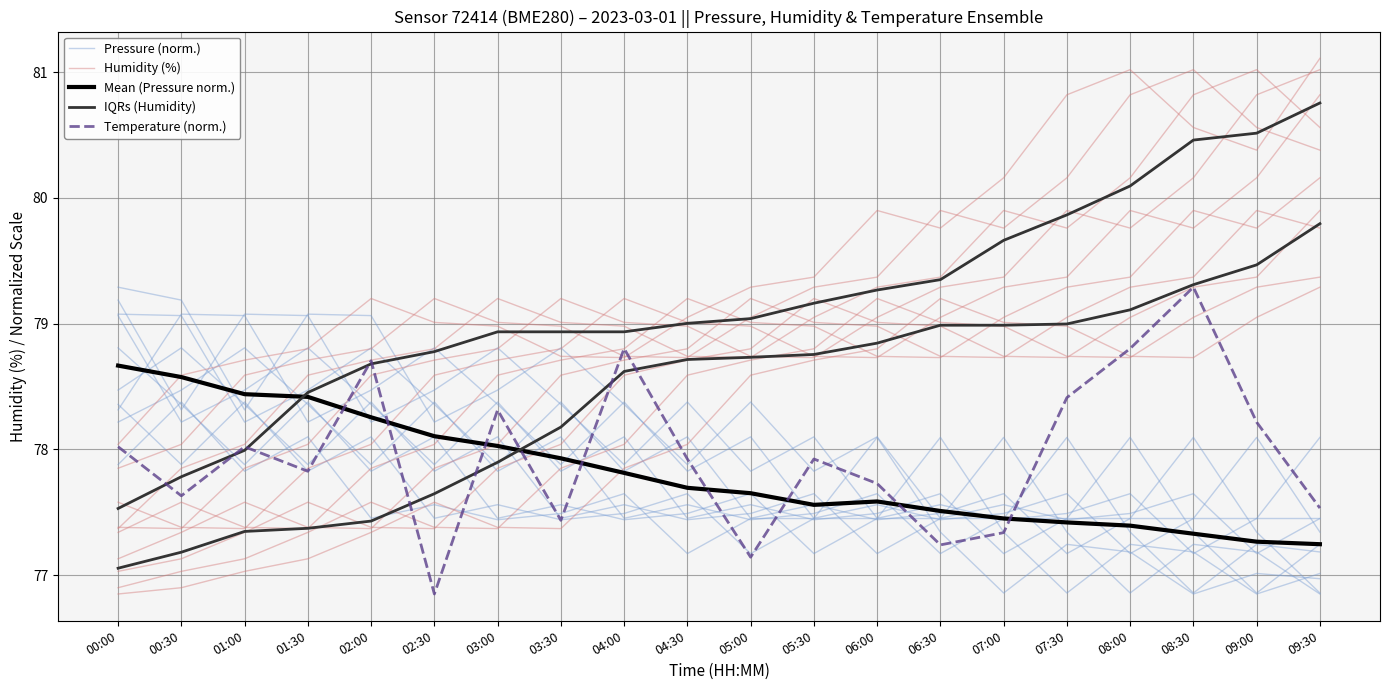

What are all the series names shown in the legend?

Pressure (norm.), Humidity (%), Mean (Pressure norm.), IQRs (Humidity), Temperature (norm.)